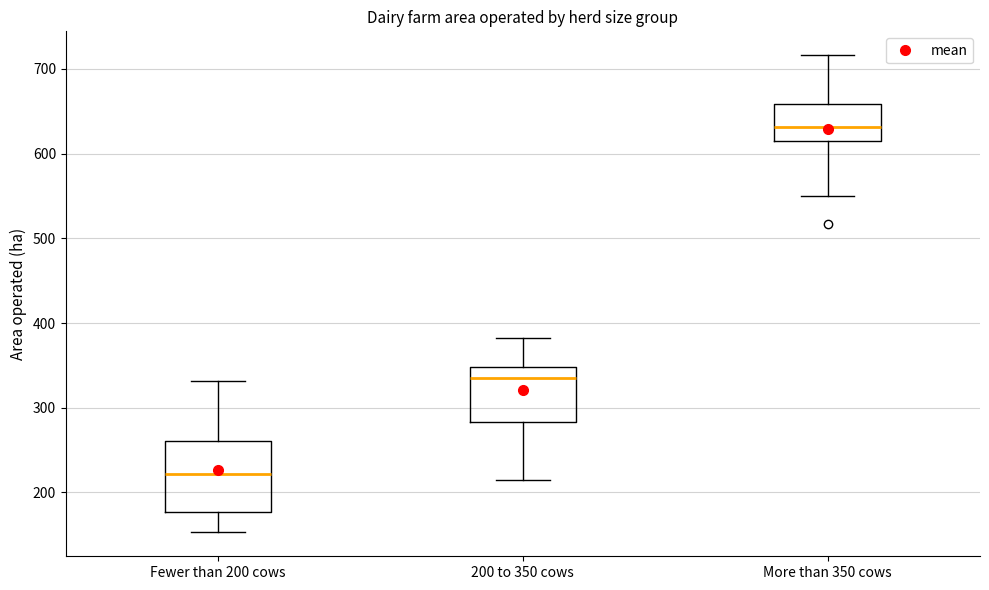

Which box is the tallest, from its lower edge to its upper edge?

Fewer than 200 cows